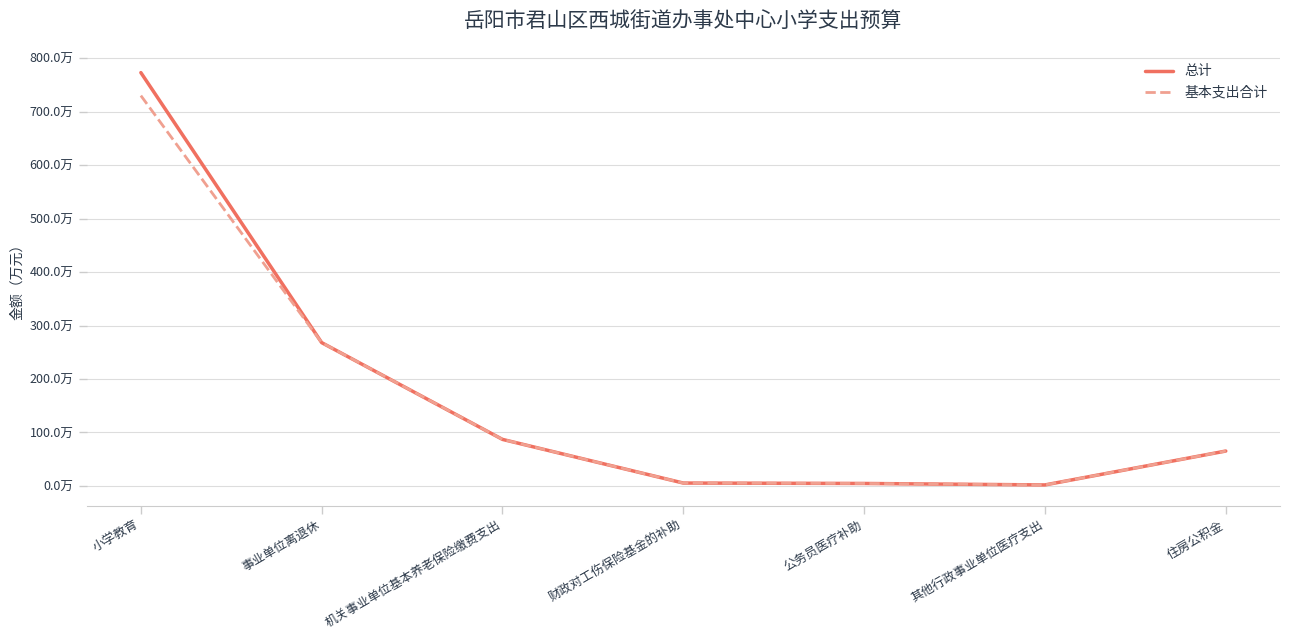

Does the chart display data point markers on the line(s)?

No